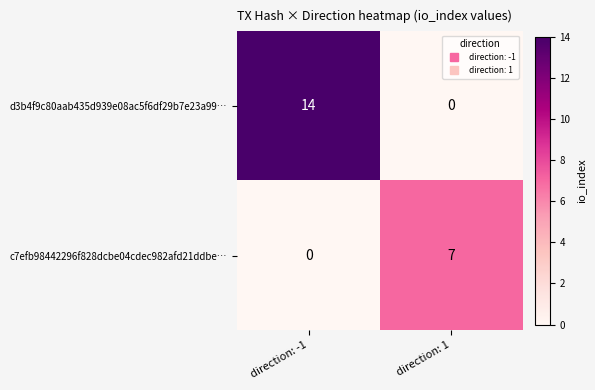

True or false: c7efb98442296f828dcbe04cdec982afd21ddbe… has a value of 2 at direction: -1.

False